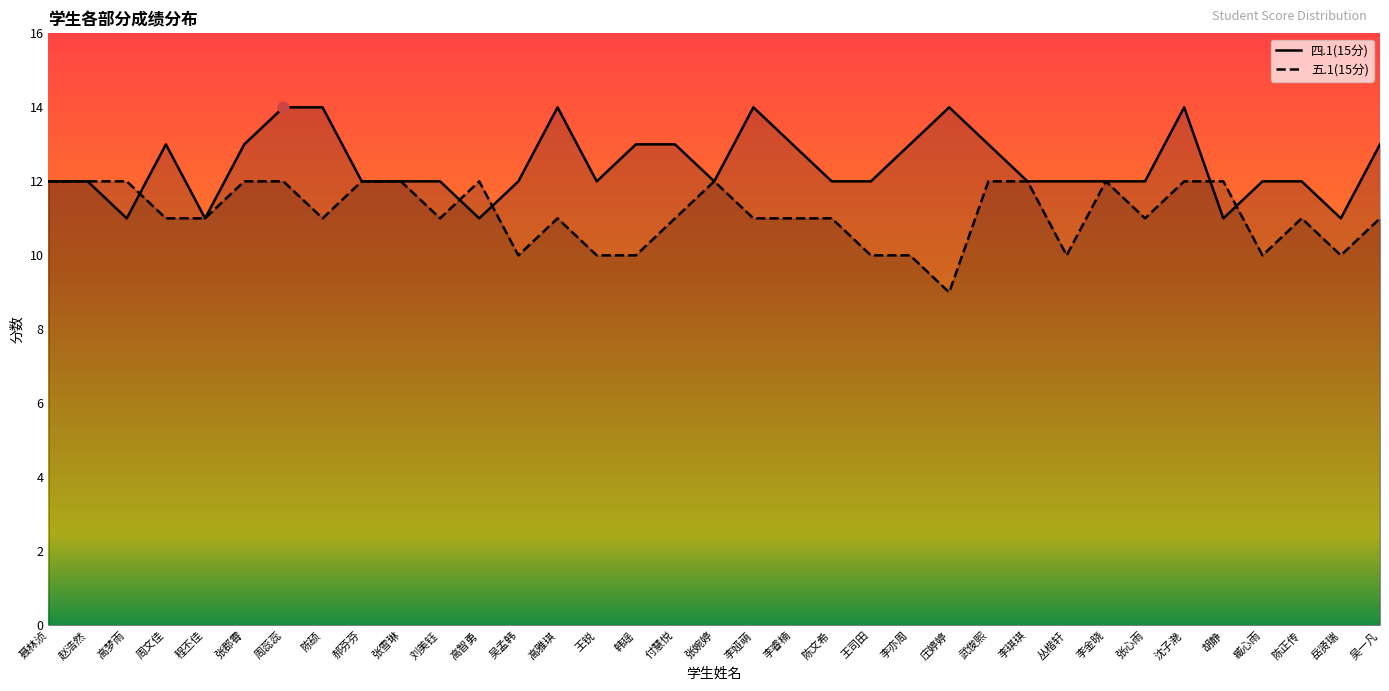

Which series has the largest Y range (max minus min)?

四.1(15分)